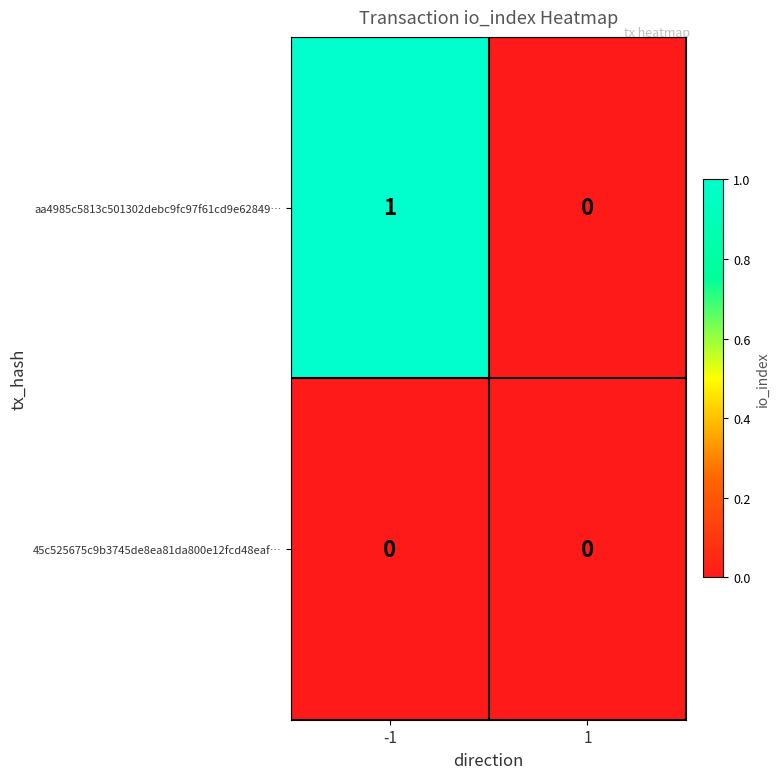

Which series has the widest spread of values?

aa4985c5813c501302debc9fc97f61cd9e62849…